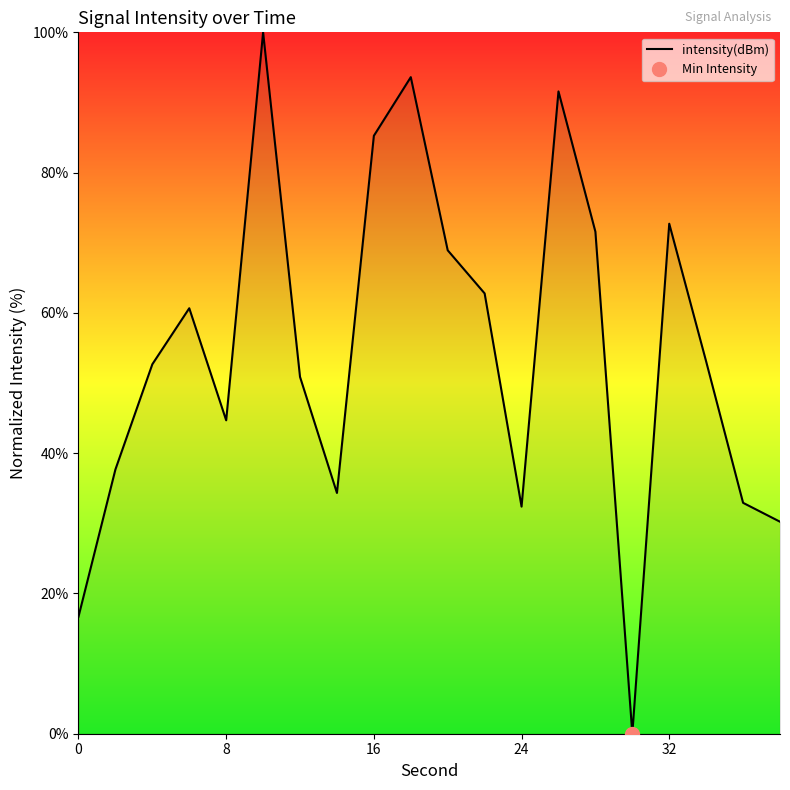

Is it true that intensity(dBm) equals 57.8 at 24?

False